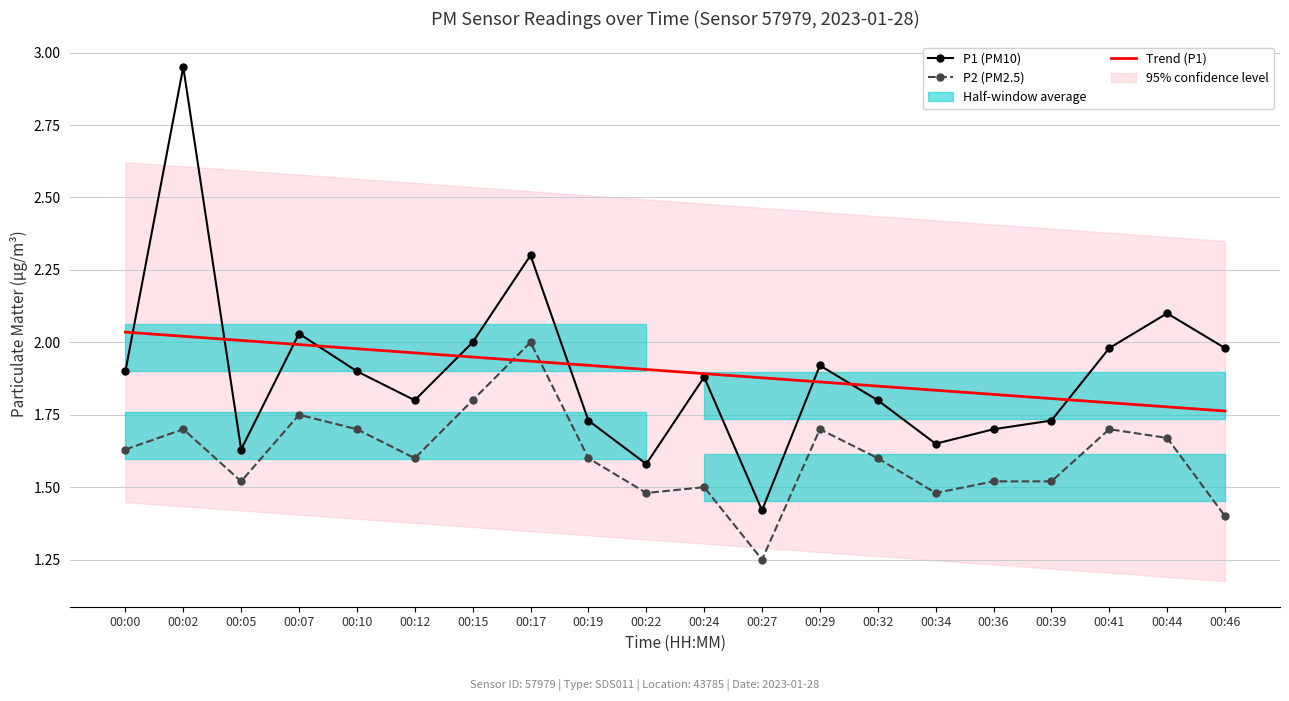

Reading right to left, transcribe all the data shown in this chart.

P1 (PM10): 00:46=2.0	00:44=2.1	00:41=2.0	00:39=1.7	00:36=1.7	00:34=1.6	00:32=1.8	00:29=1.9	00:27=1.4	00:24=1.9	00:22=1.6	00:19=1.7	00:17=2.3	00:15=2.0	00:12=1.8	00:10=1.9	00:07=2.0	00:05=1.6	00:02=3.0	00:00=1.9
P2 (PM2.5): 00:46=1.4	00:44=1.7	00:41=1.7	00:39=1.5	00:36=1.5	00:34=1.5	00:32=1.6	00:29=1.7	00:27=1.2	00:24=1.5	00:22=1.5	00:19=1.6	00:17=2.0	00:15=1.8	00:12=1.6	00:10=1.7	00:07=1.8	00:05=1.5	00:02=1.7	00:00=1.6
Trend (P1): 00:46=1.8	00:44=1.8	00:41=1.8	00:39=1.8	00:36=1.8	00:34=1.8	00:32=1.8	00:29=1.9	00:27=1.9	00:24=1.9	00:22=1.9	00:19=1.9	00:17=1.9	00:15=1.9	00:12=2.0	00:10=2.0	00:07=2.0	00:05=2.0	00:02=2.0	00:00=2.0